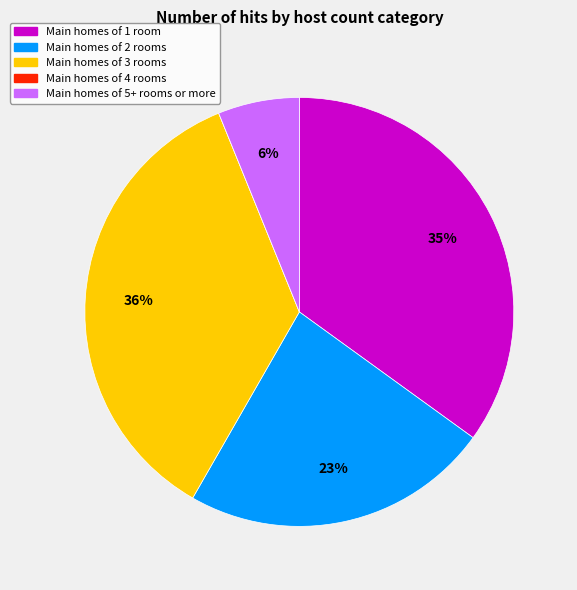

To the nearest percent, what is the average slice percentage?

20%